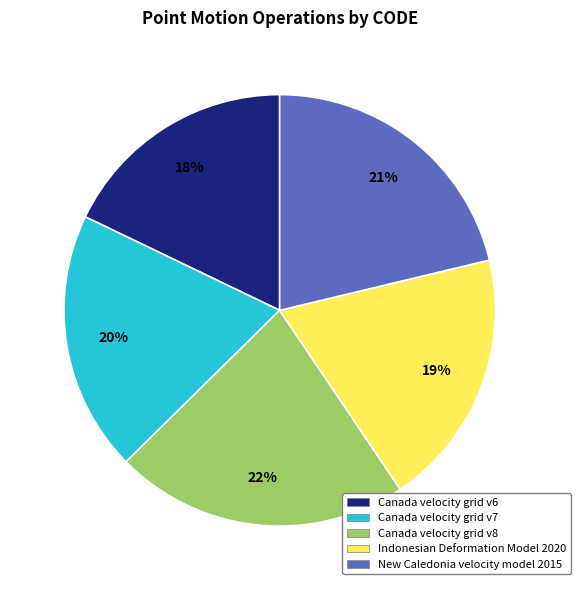

Which category has the smallest portion of the pie?

Canada velocity grid v6